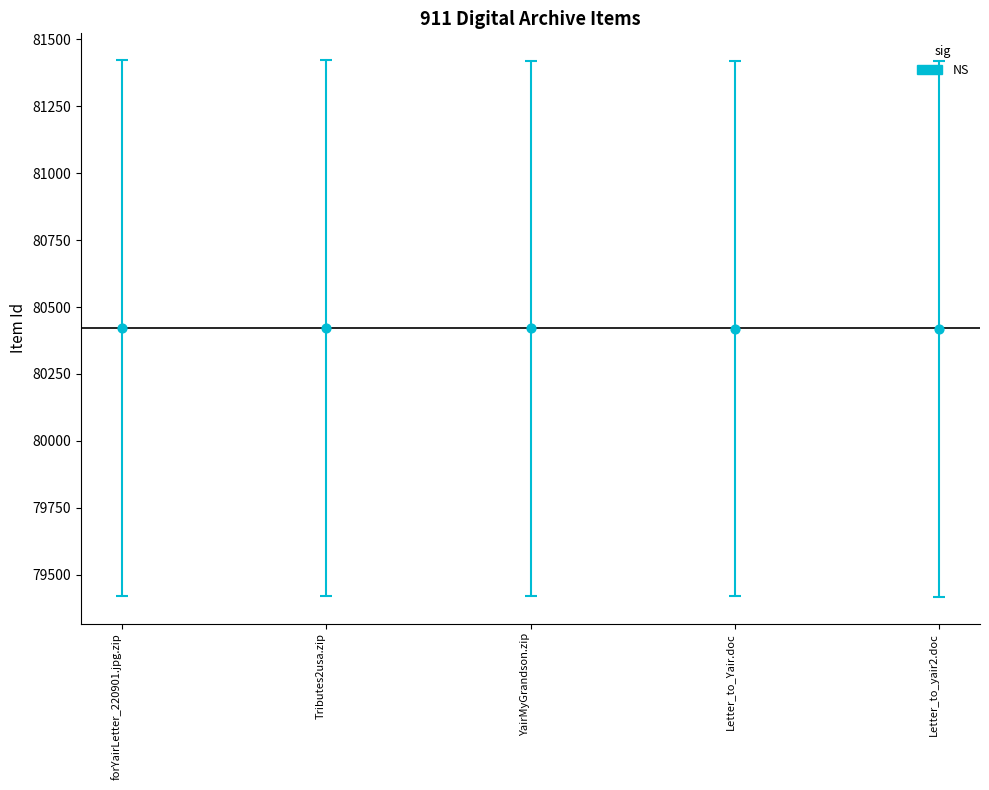

What is the range of Y values (max minus min)?

4